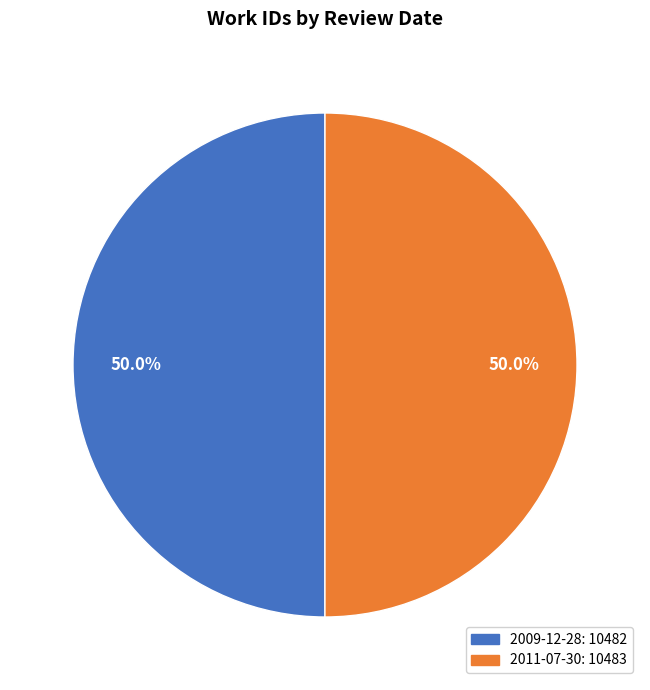

How much of the chart is everything except 2009-12-28?

50.0%